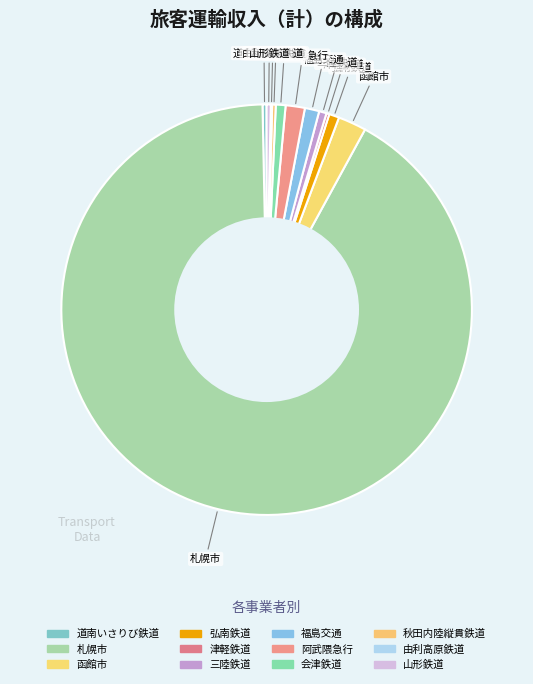

To the nearest percent, what is the average slice percentage?

8%